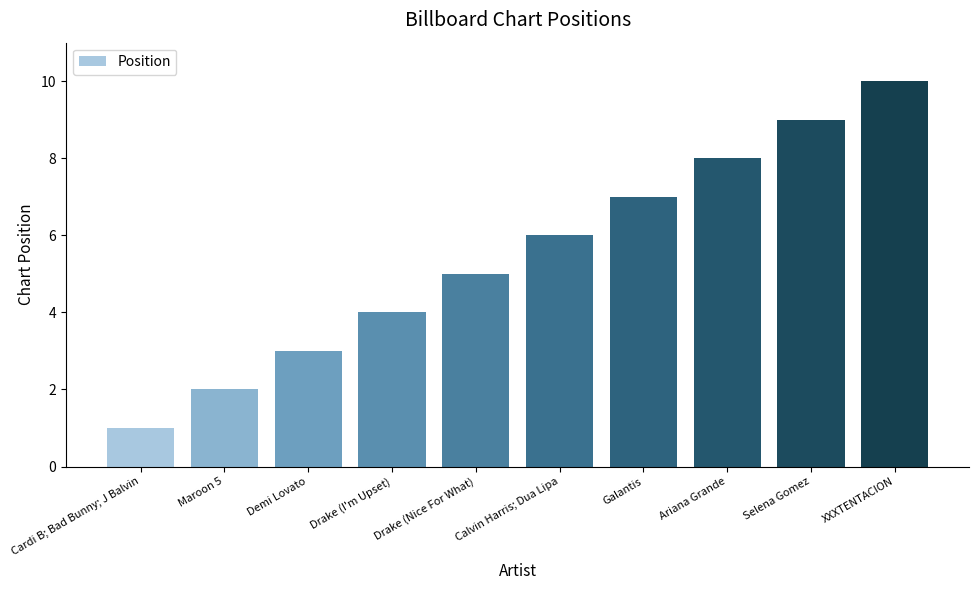

What is the value of the 4th bar from the left?

4